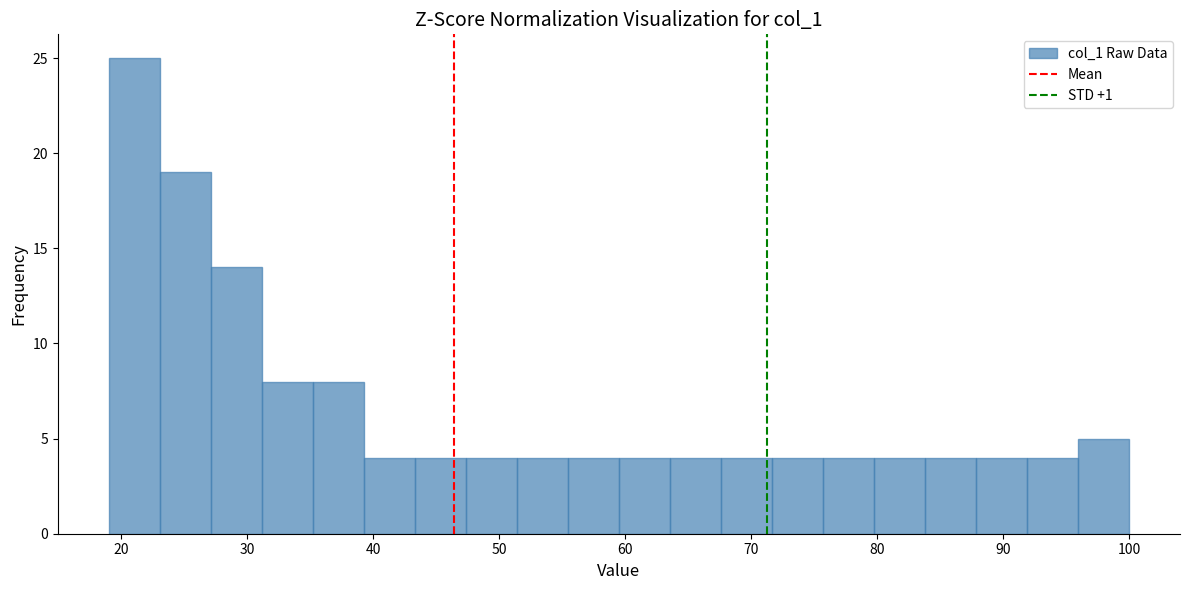

Reading left to right, transcribe this chart: for each bar, give the range it covers on the x-axis and its height. Neither the bar edges nor the heights are printed on the chart, so give them approximately, as read against the axes.

19 to 23: 25
23 to 27: 19
27 to 31: 14
31 to 35: 8
35 to 39: 8
39 to 43: 4
43 to 47: 4
47 to 51: 4
51 to 55: 4
55 to 60: 4
60 to 64: 4
64 to 68: 4
68 to 72: 4
72 to 76: 4
76 to 80: 4
80 to 84: 4
84 to 88: 4
88 to 92: 4
92 to 96: 4
96 to 100: 5